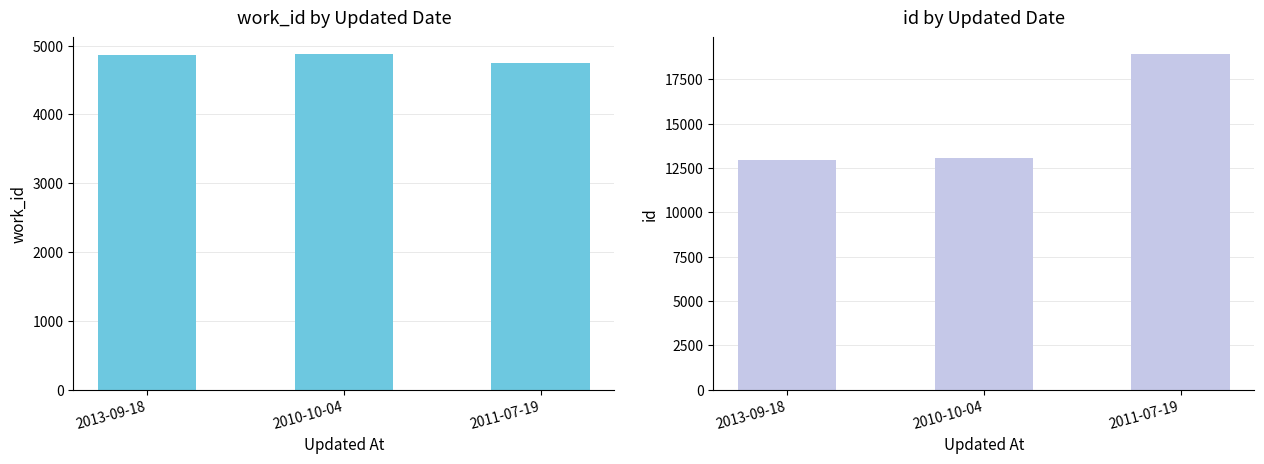

What is the maximum value for work_id?

4875